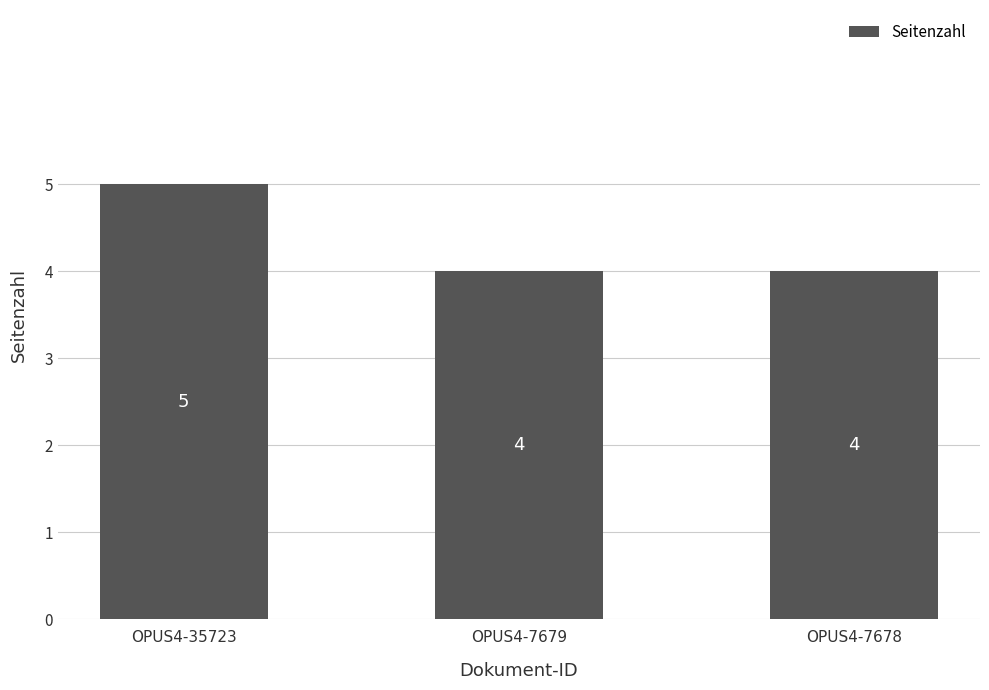

Are the bars grouped side by side (vs. stacked)?

No